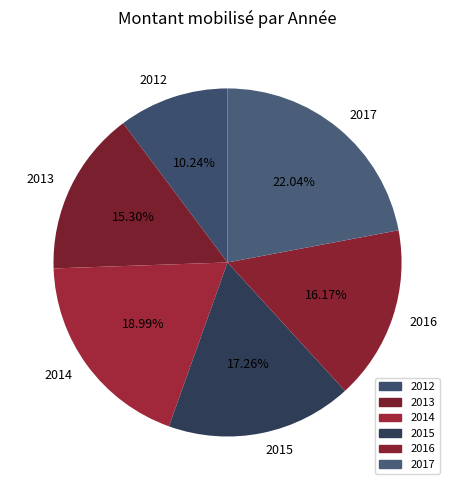

Is there a majority slice in this chart?

No